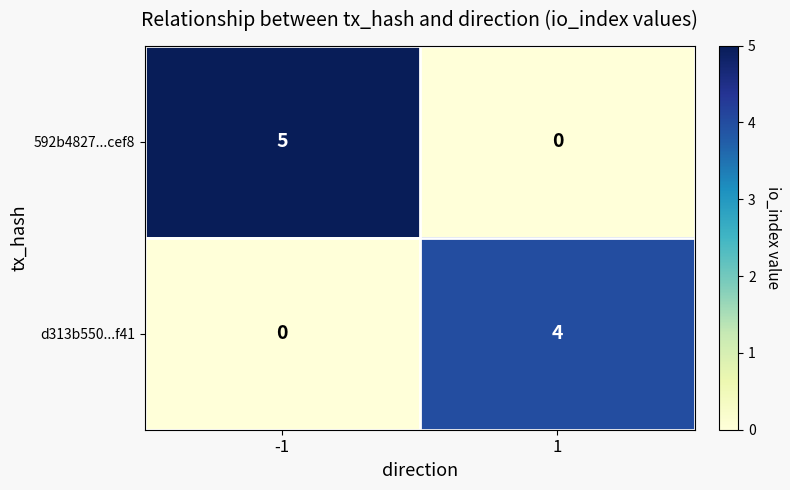

Reading left to right, transcribe all the data shown in this chart.

592b4827...cef8: -1=5	1=0
d313b550...f41: -1=0	1=4